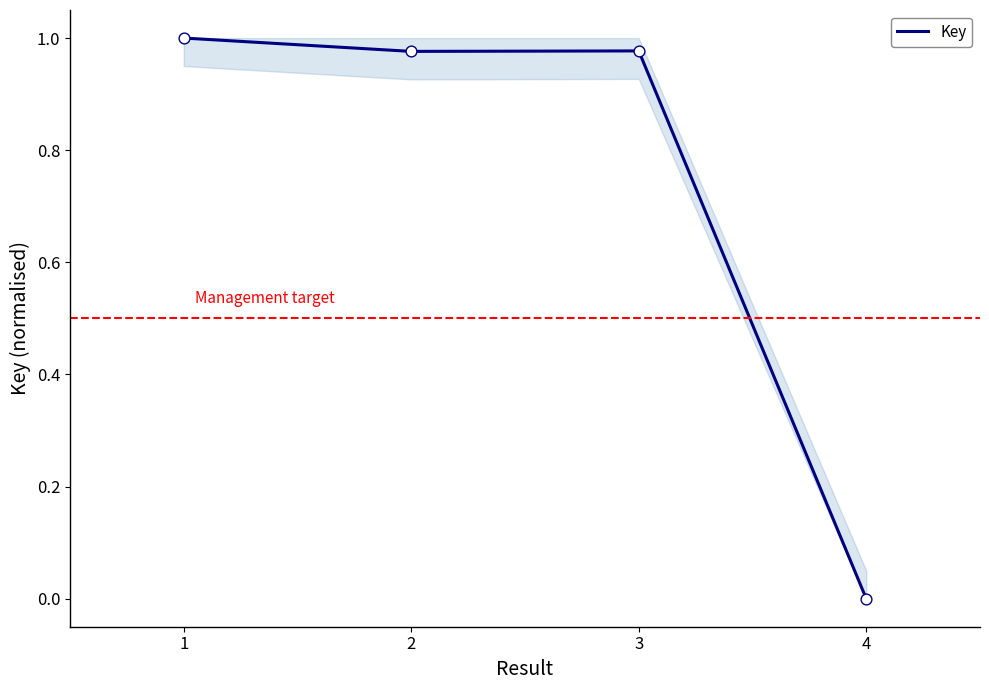

What is the change in value from 3 to 4?

-1.0